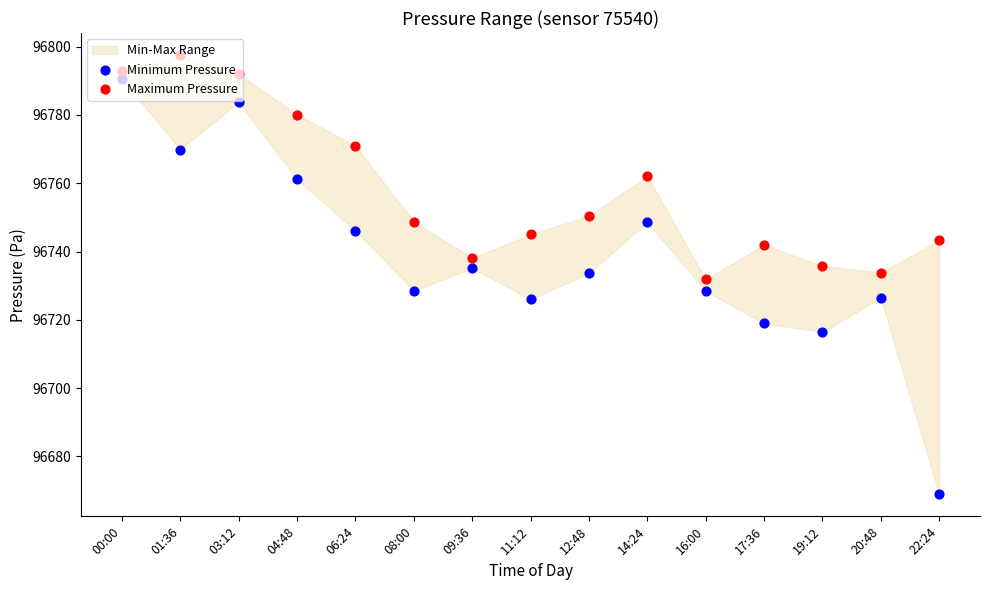

Is the value of Minimum Pressure at 16:00 greater than the value of Maximum Pressure at 12:48?

No